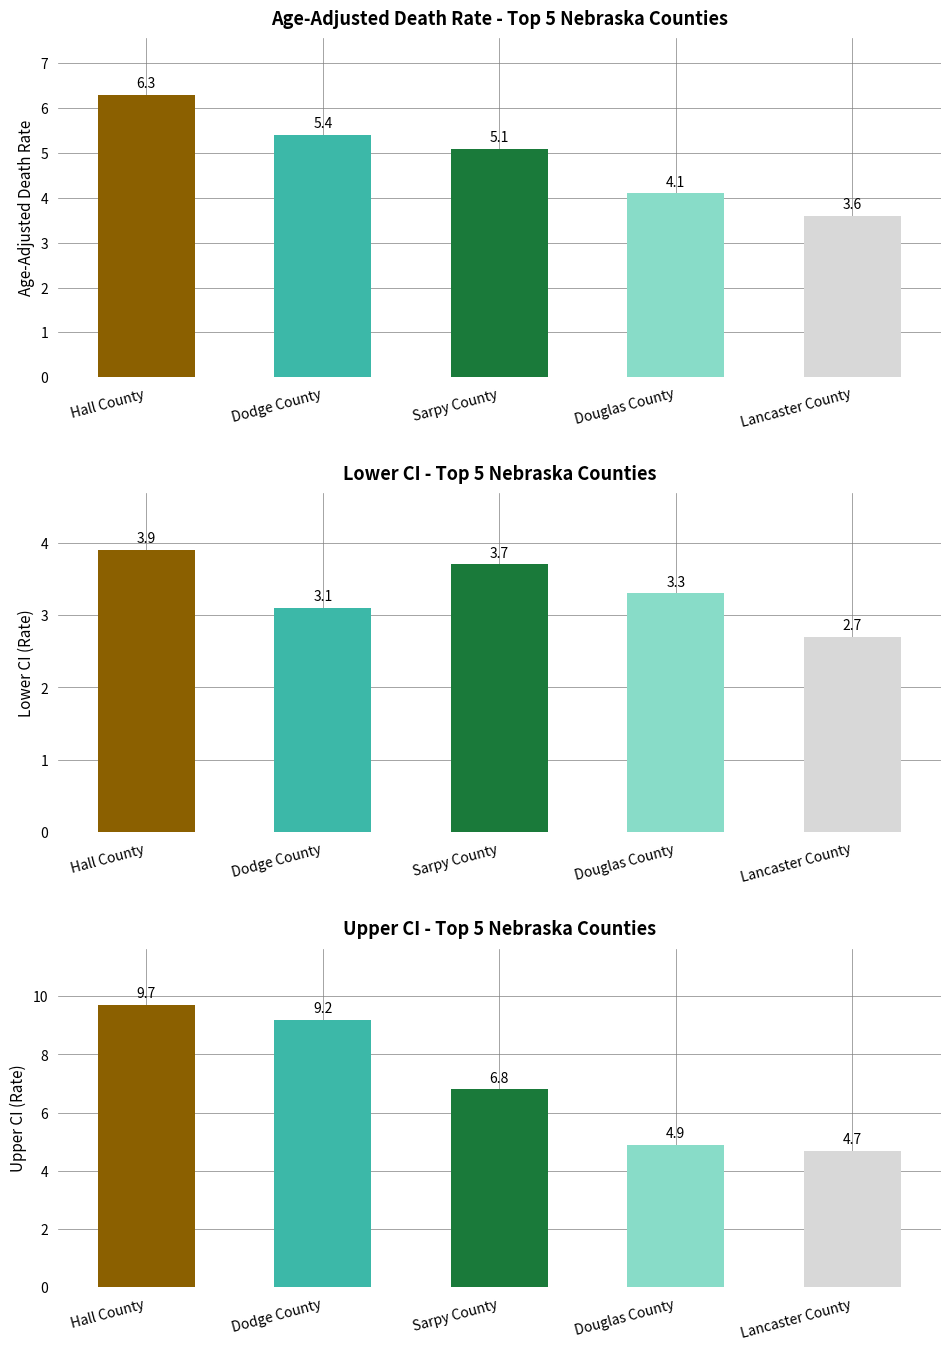

At which category is the sum across all series the highest?

Hall County